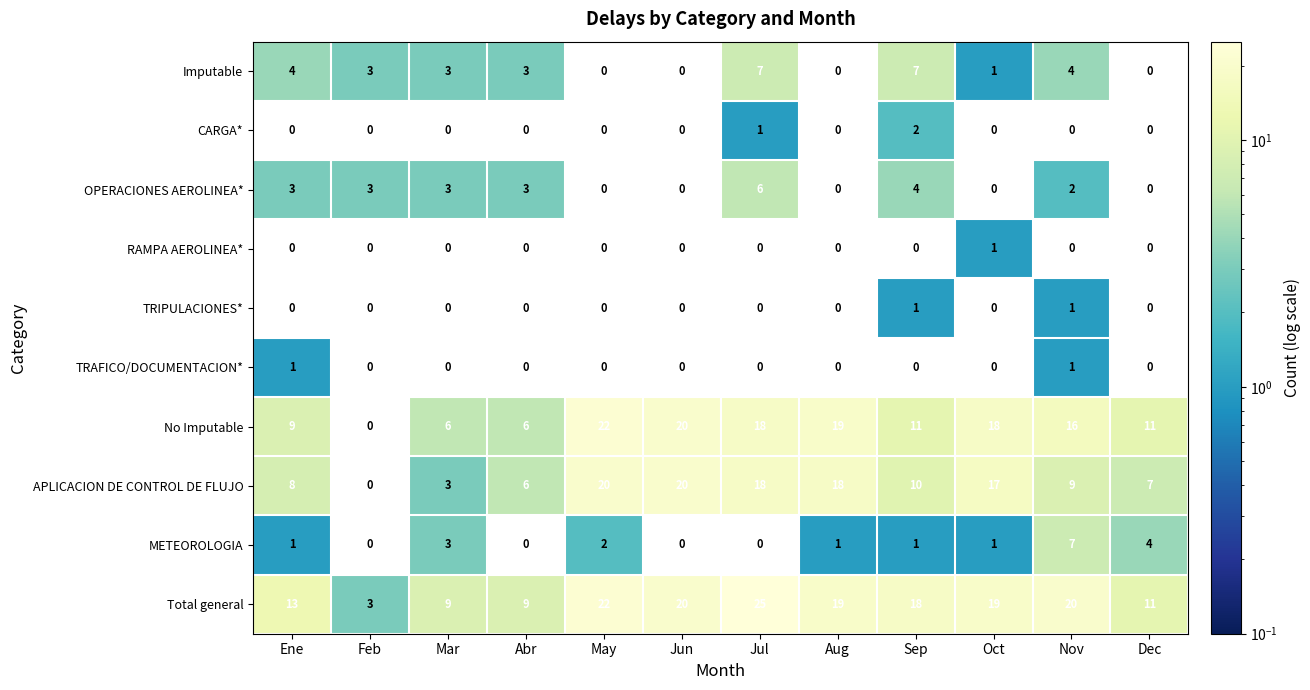

The APLICACION DE CONTROL DE FLUJO series shows 3 at Mar. True or false?

True